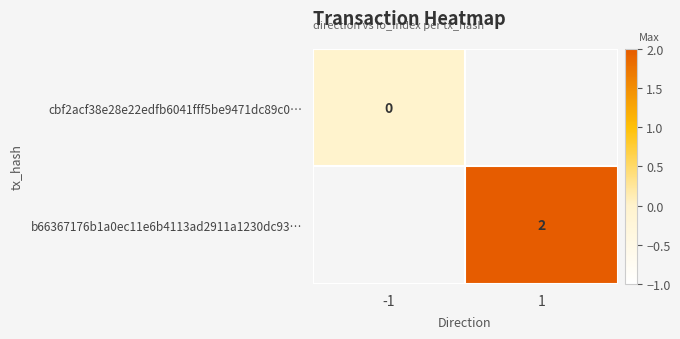

What is the maximum value shown in the chart?

2.0